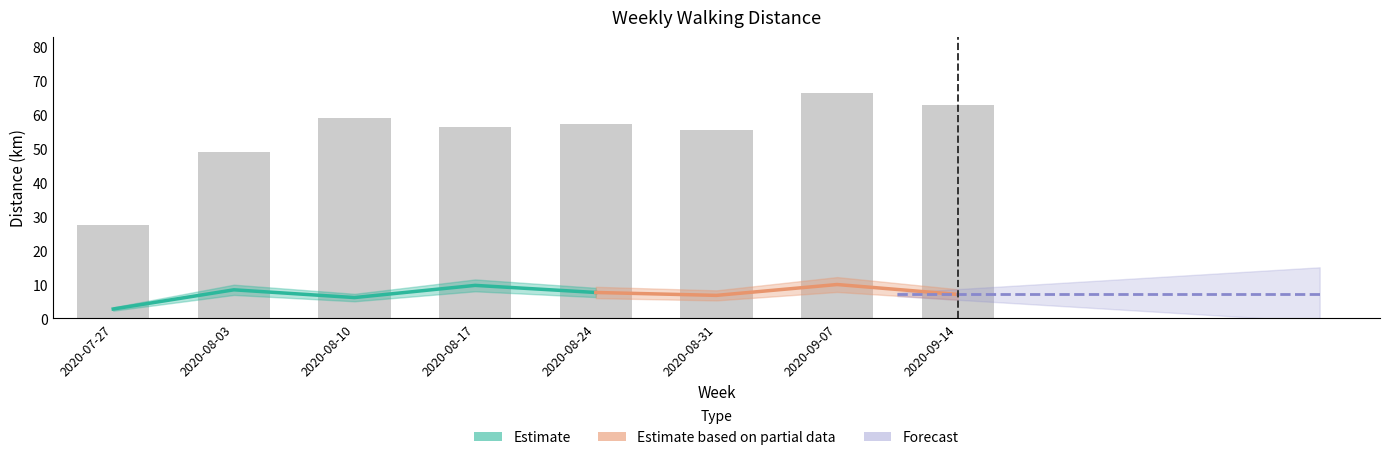

Reading left to right, what are all the values shown in this chart?

27.4	49.1	59.0	56.4	57.1	55.6	66.3	62.9